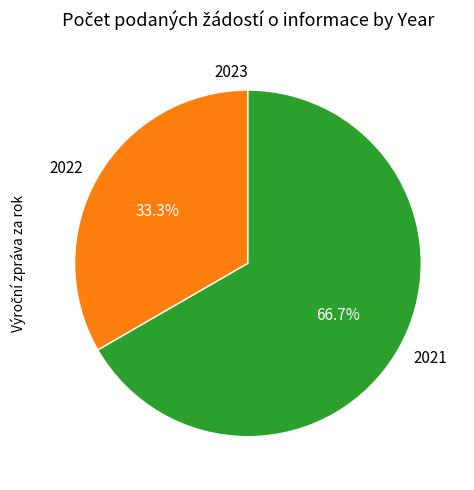

Do 2021 and 2022 together represent more than half of the pie?

Yes